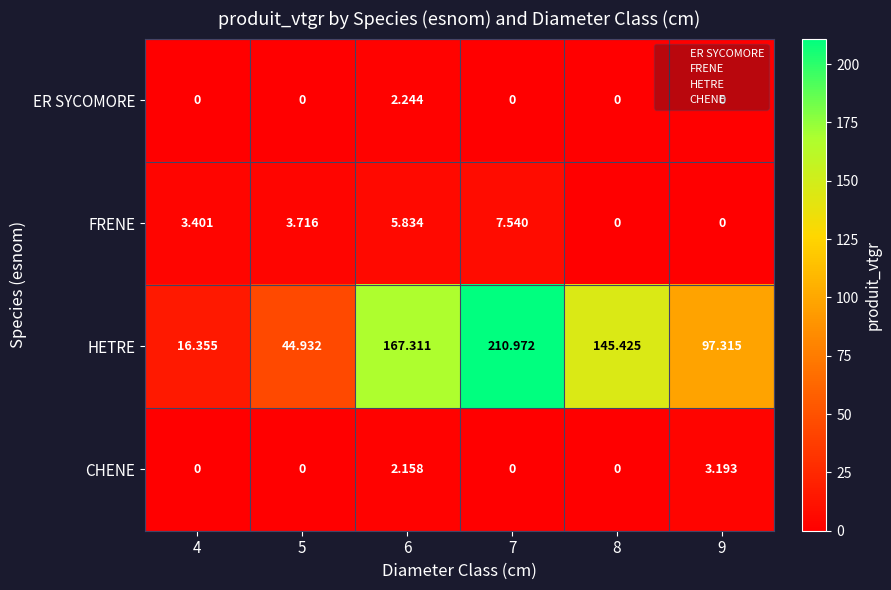

List the series in order of their peak value, highest first.

HETRE, FRENE, CHENE, ER SYCOMORE